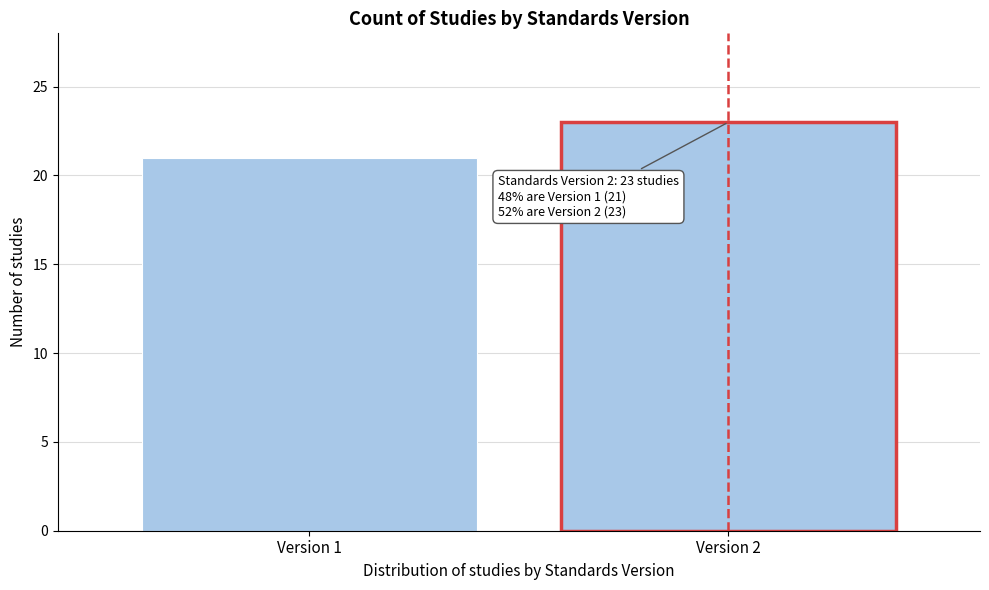

Reading left to right, transcribe all the data shown in this chart.

21	23